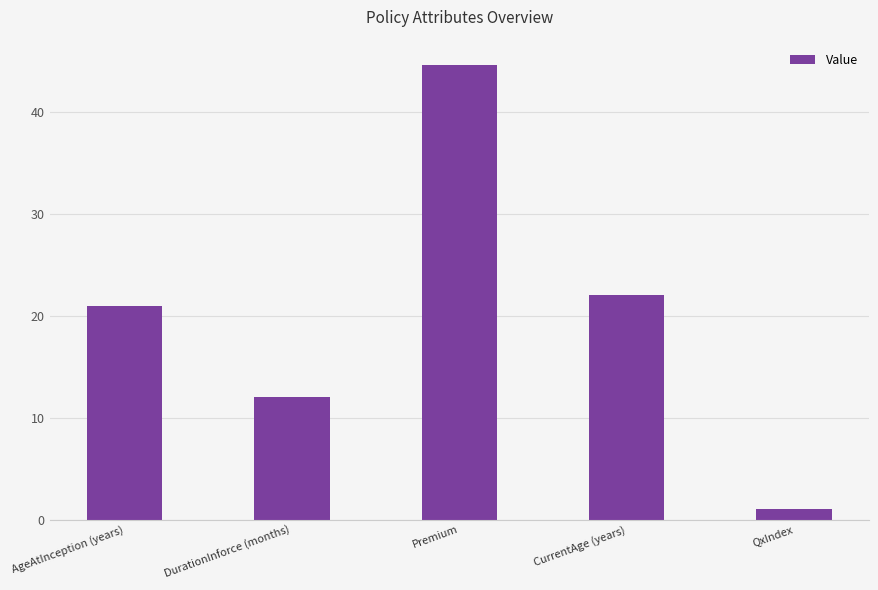

The chart shows a value of 5.6 at DurationInforce (months). True or false?

False